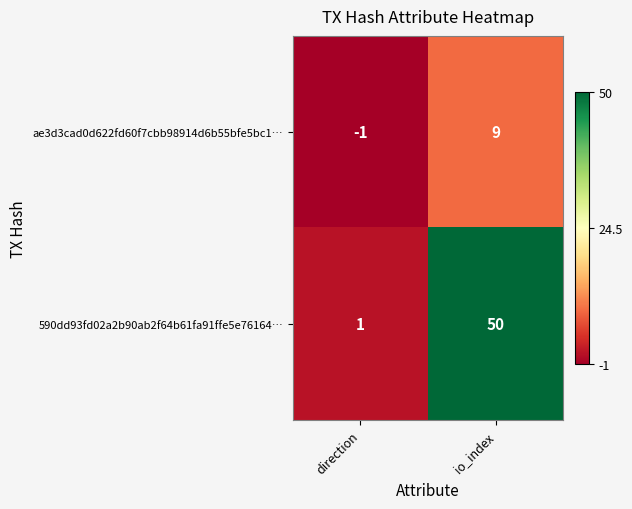

Where is 590dd93fd02a2b90ab2f64b61fa91ffe5e76164… nearest to the value 25?

direction